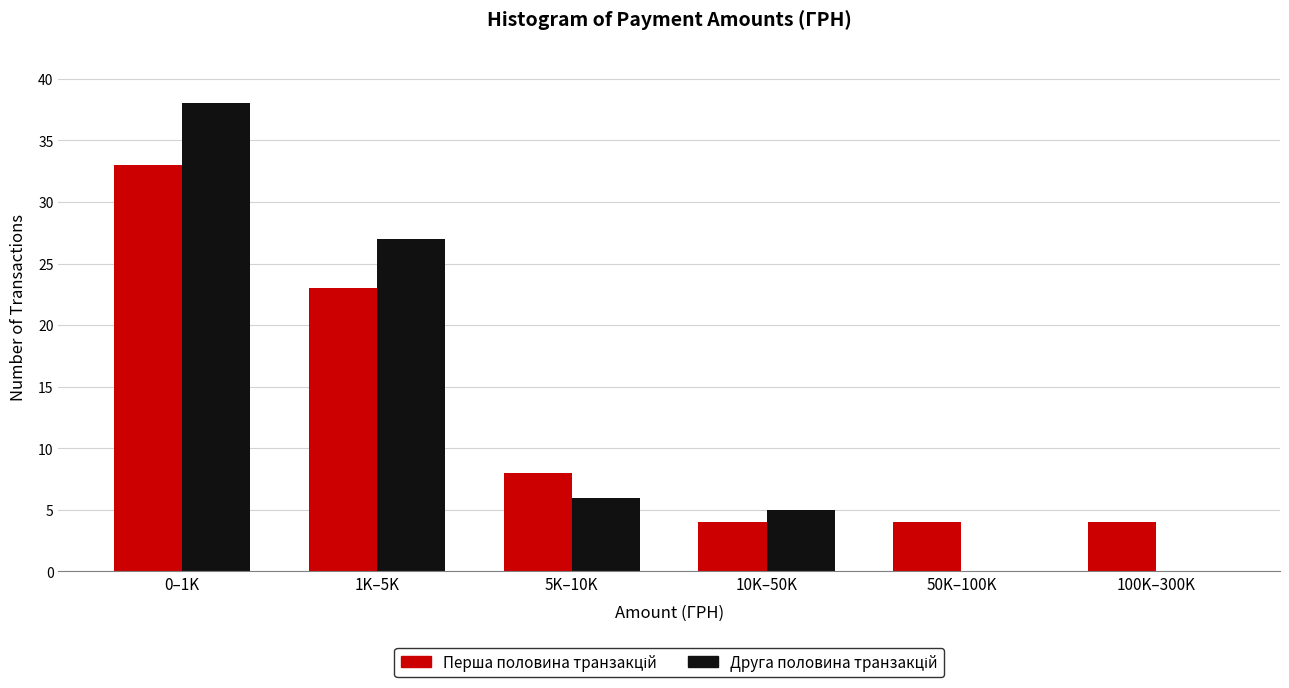

Which label corresponds to the largest value in the chart?

0–1K